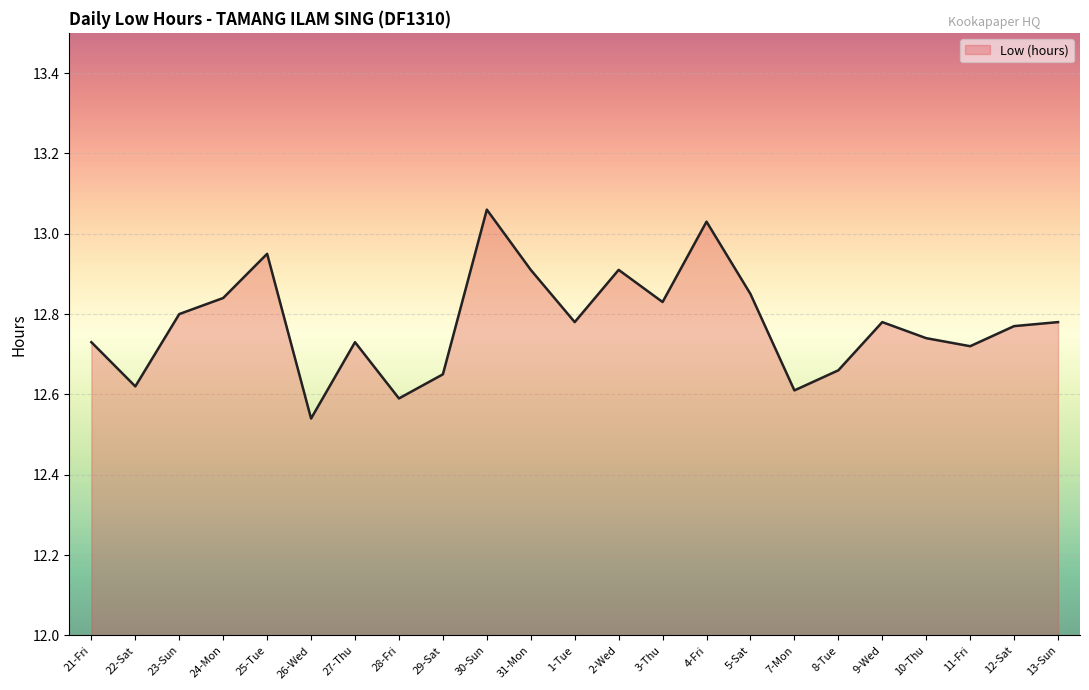

What is the minimum value shown in the chart?

12.5